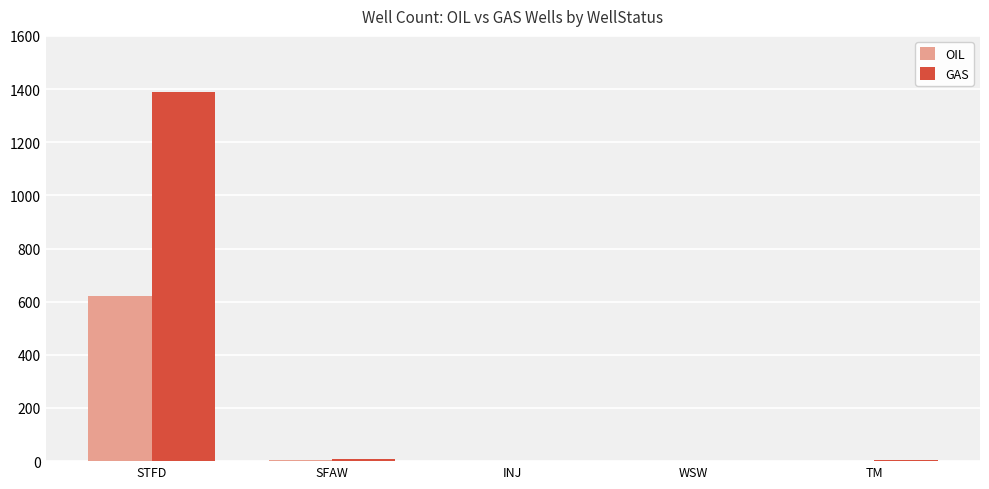

What is the sum of all OIL values?

627